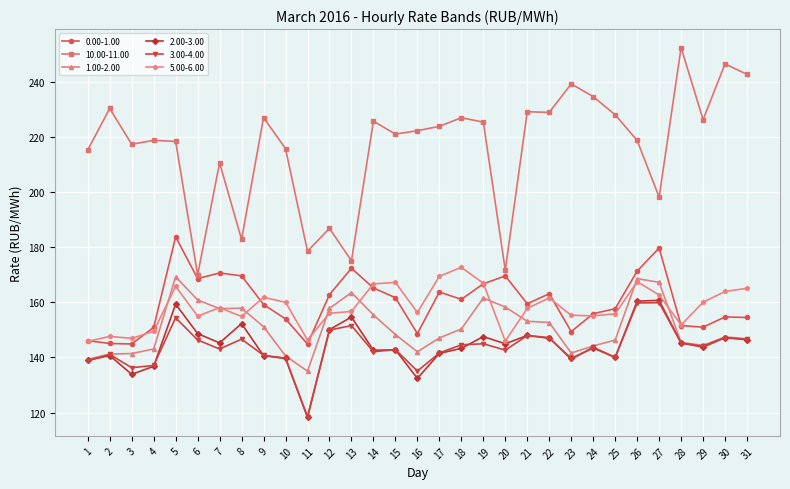

Which series has the largest range (max minus min)?

10.00-11.00